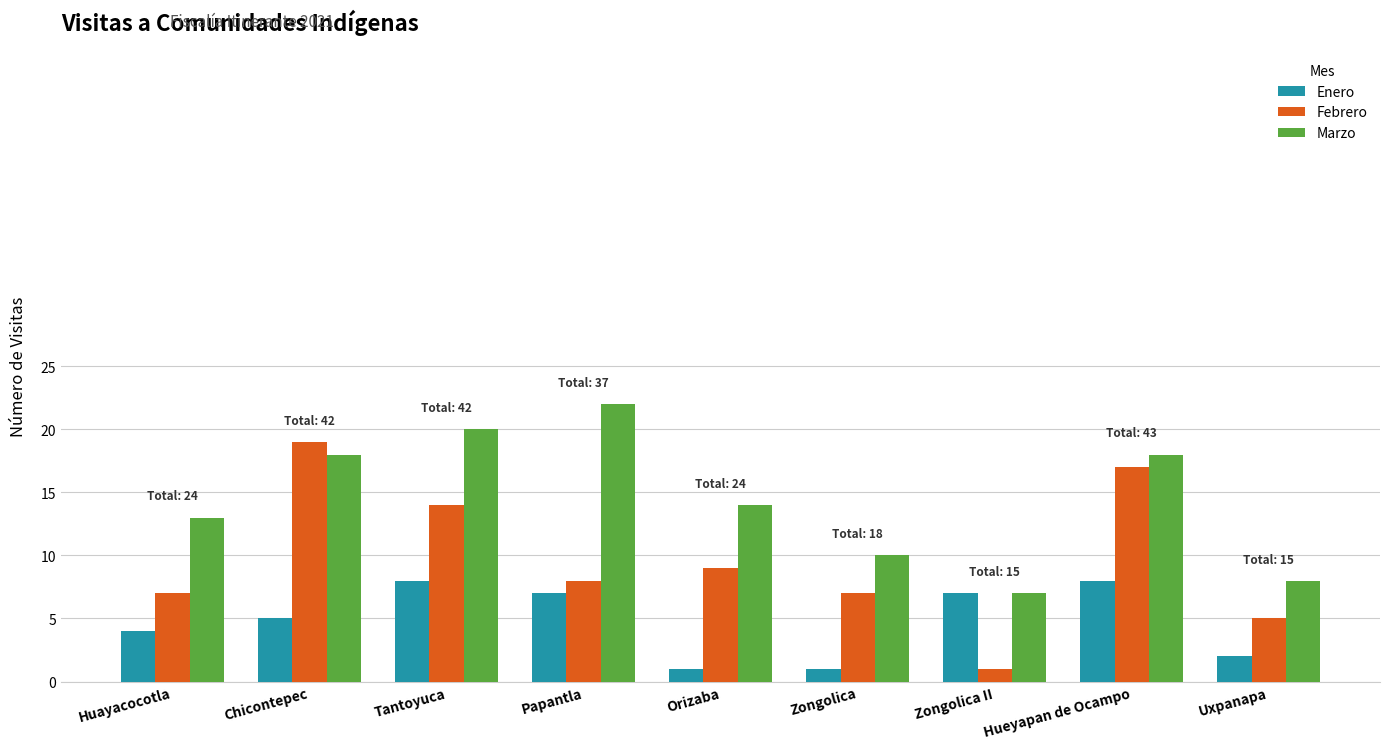

Which series changed the most between Papantla and Uxpanapa?

Marzo